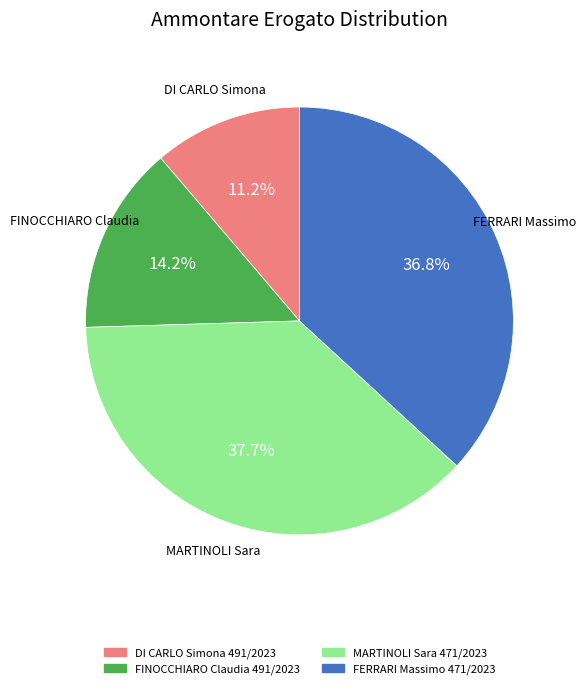

What portion of the pie excludes FINOCCHIARO Claudia 491/2023?

85.8%